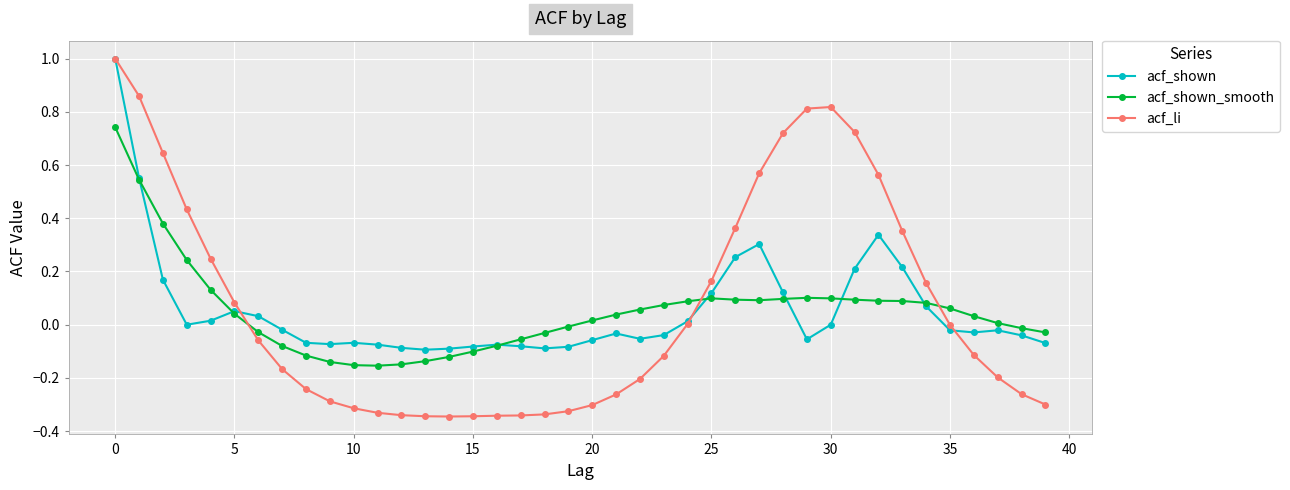

Which series has the widest spread of values?

acf_li